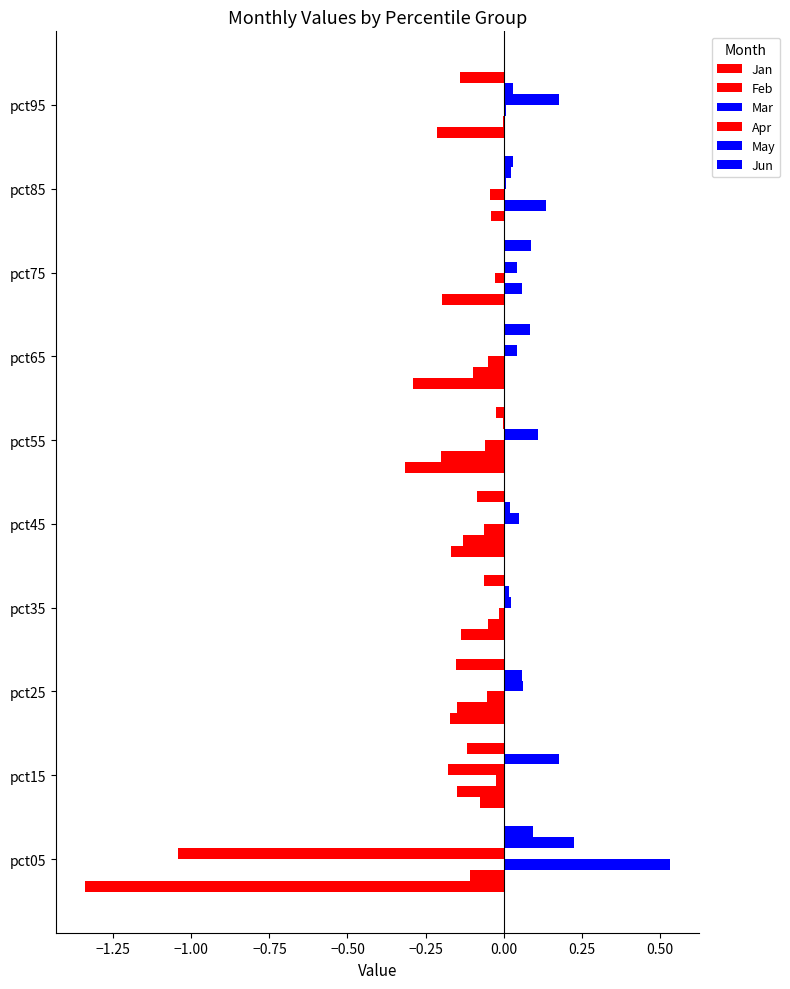

How many data points does each series have?

10